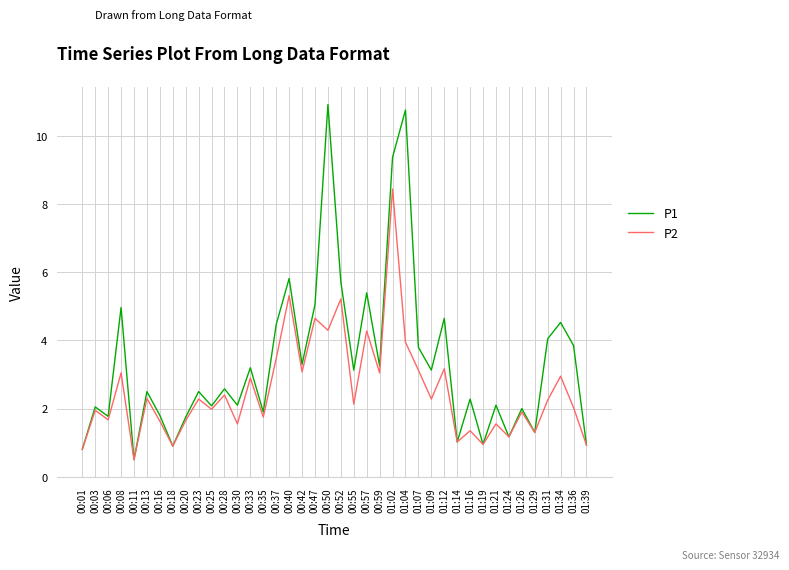

At which category is the sum across all series the highest?

01:02